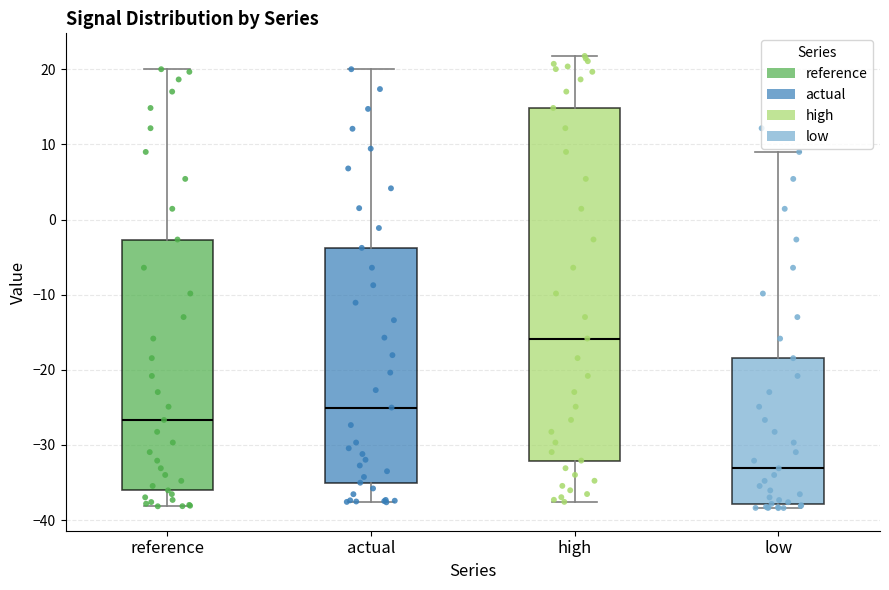

Where is the upper edge of the box for high on the y-axis? The values are not printed on the chart, so give them approximately, as read against the axis.

15